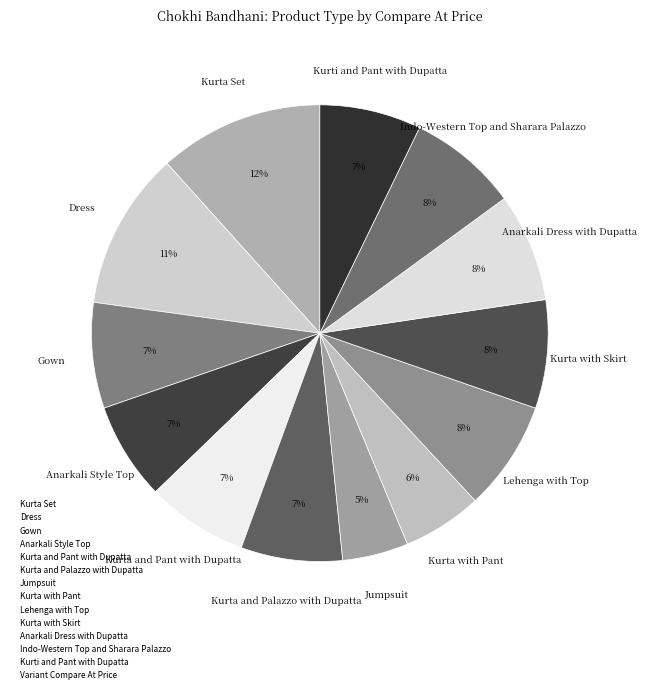

How many segments does this pie chart have?

13